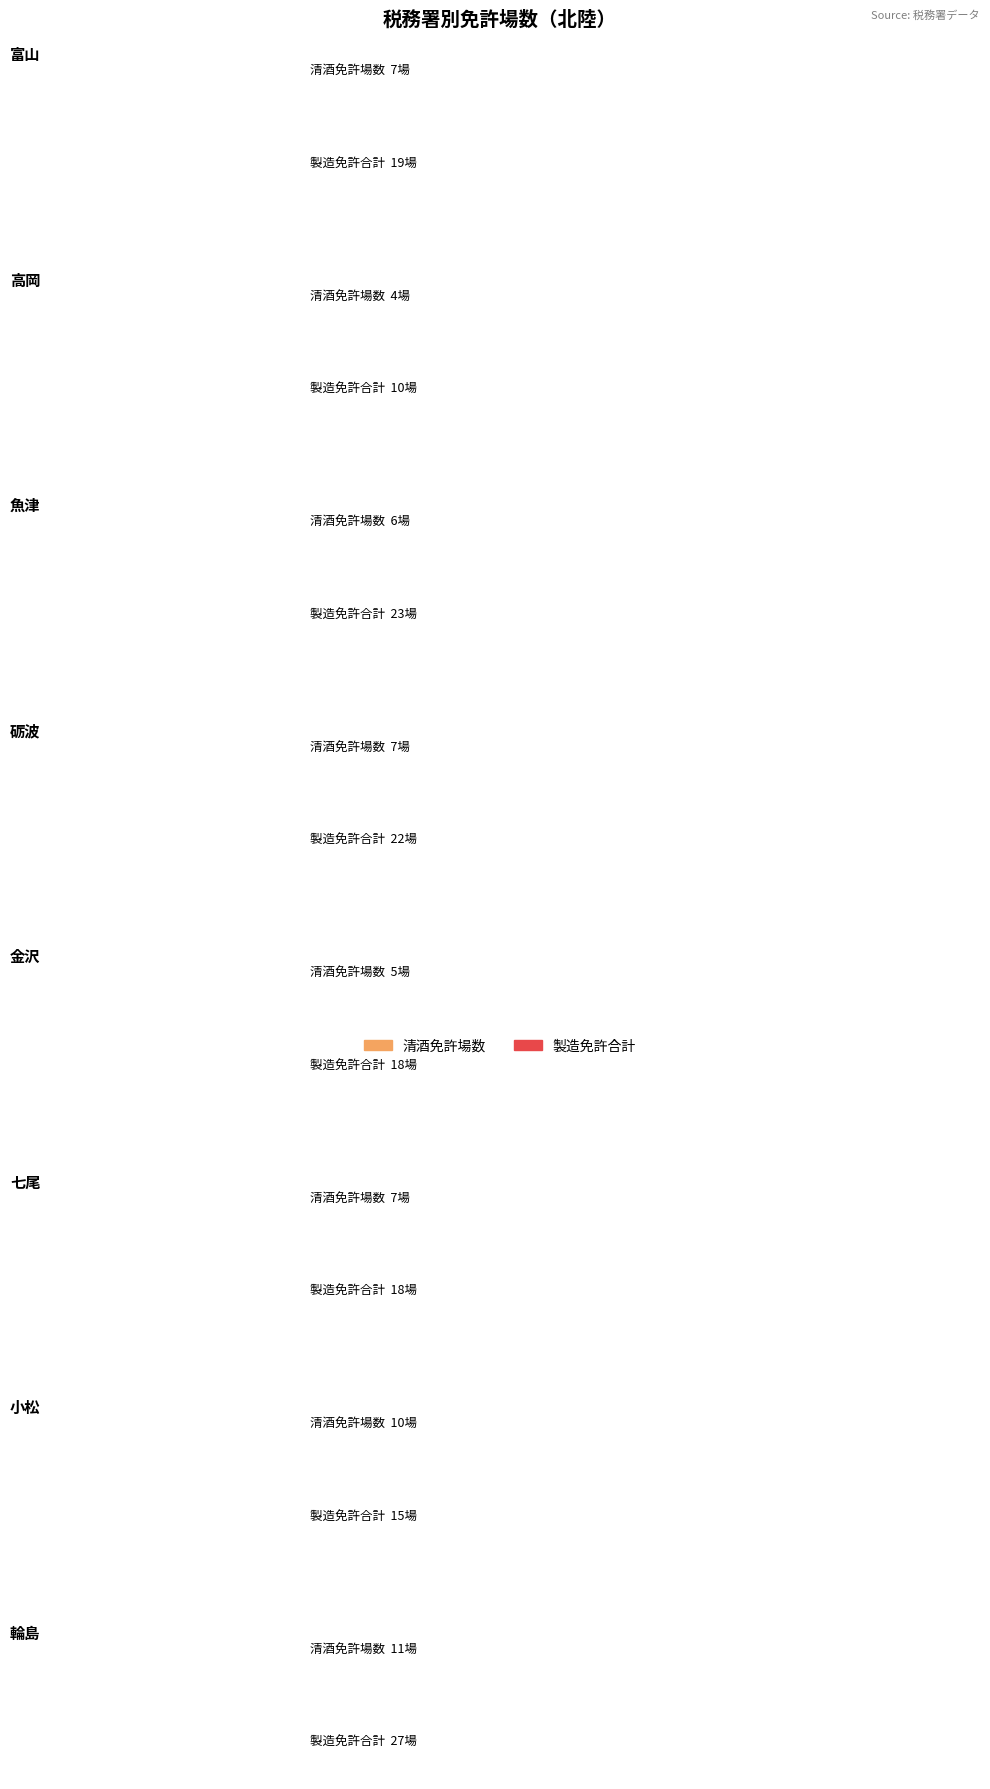

What is the label of the 6th bar from the left?

七尾